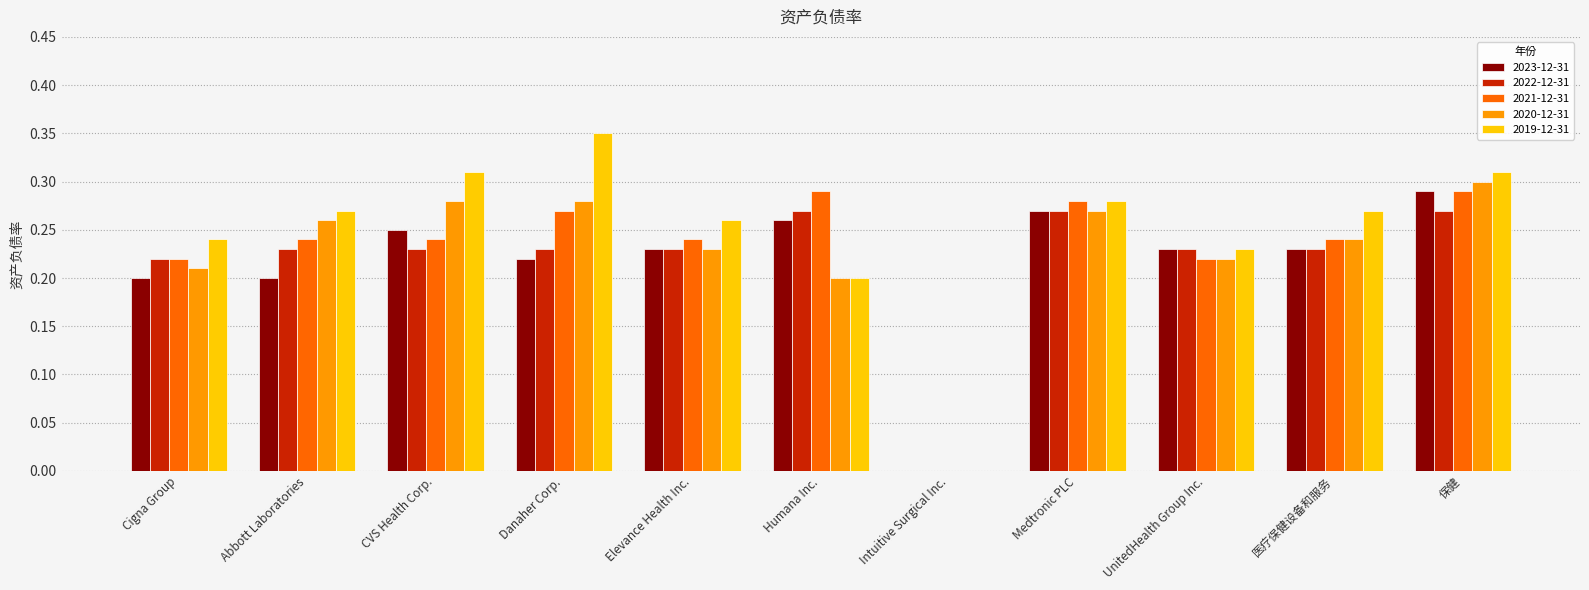

Is the value of 2023-12-31 at 医疗保健设备和服务 greater than the value of 2022-12-31 at 保健?

No